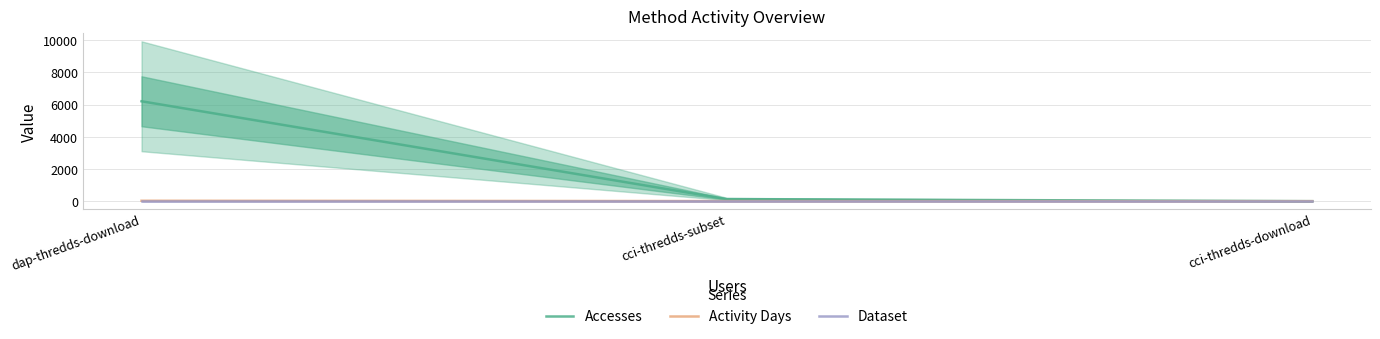

Between cci-thredds-subset and cci-thredds-download, which is larger?

cci-thredds-subset